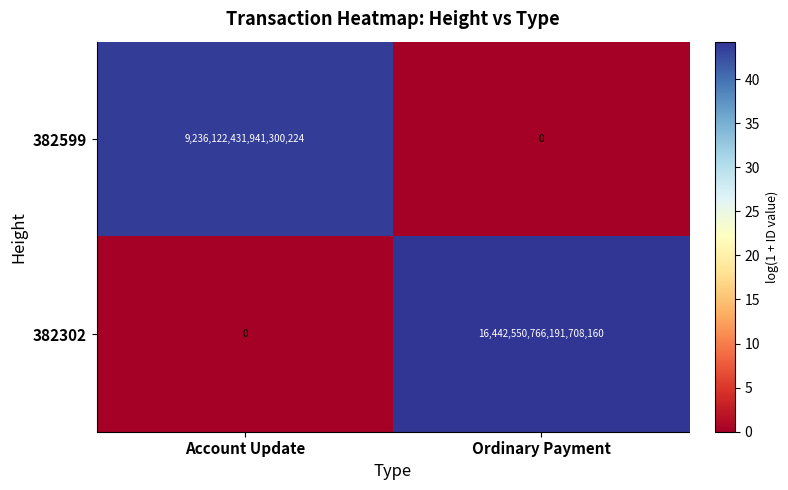

List the series in order of their peak value, lowest first.

382599, 382302